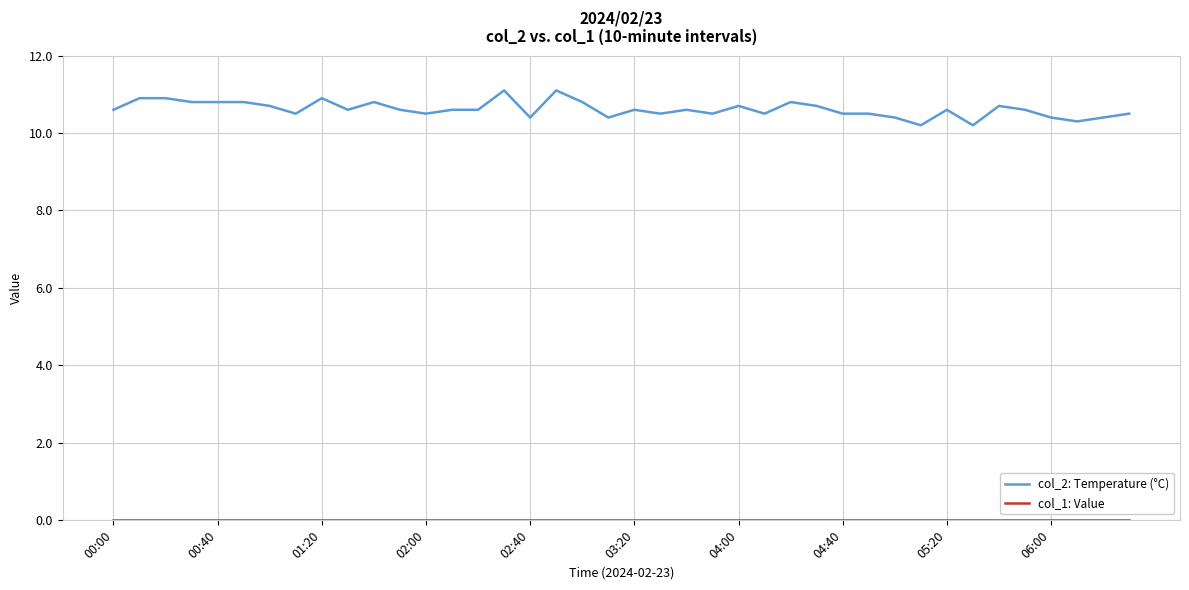

Which series has the largest total across all categories?

col_2: Temperature (°C)